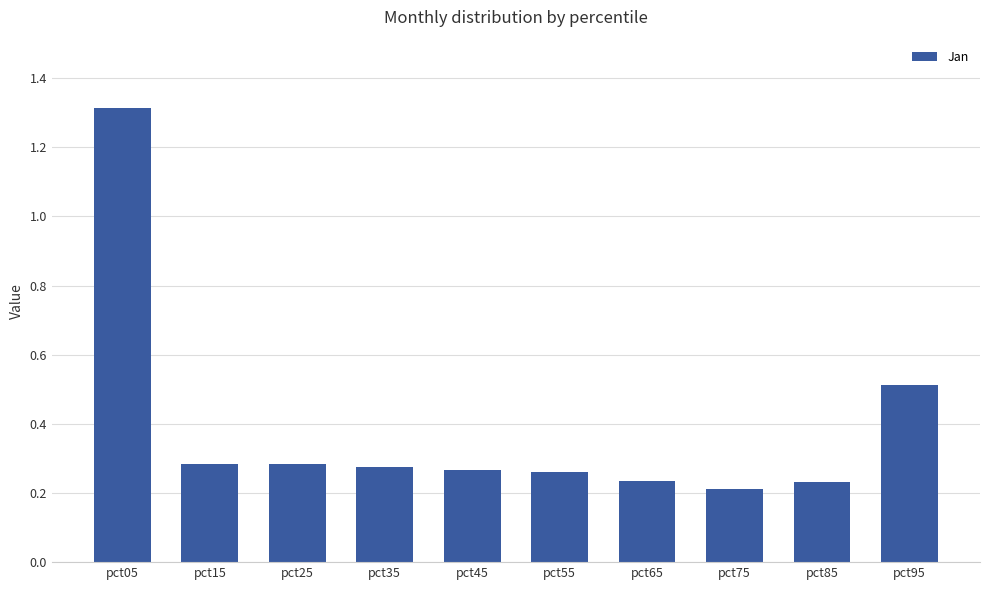

The chart shows a value of 0.1 at pct45. True or false?

False